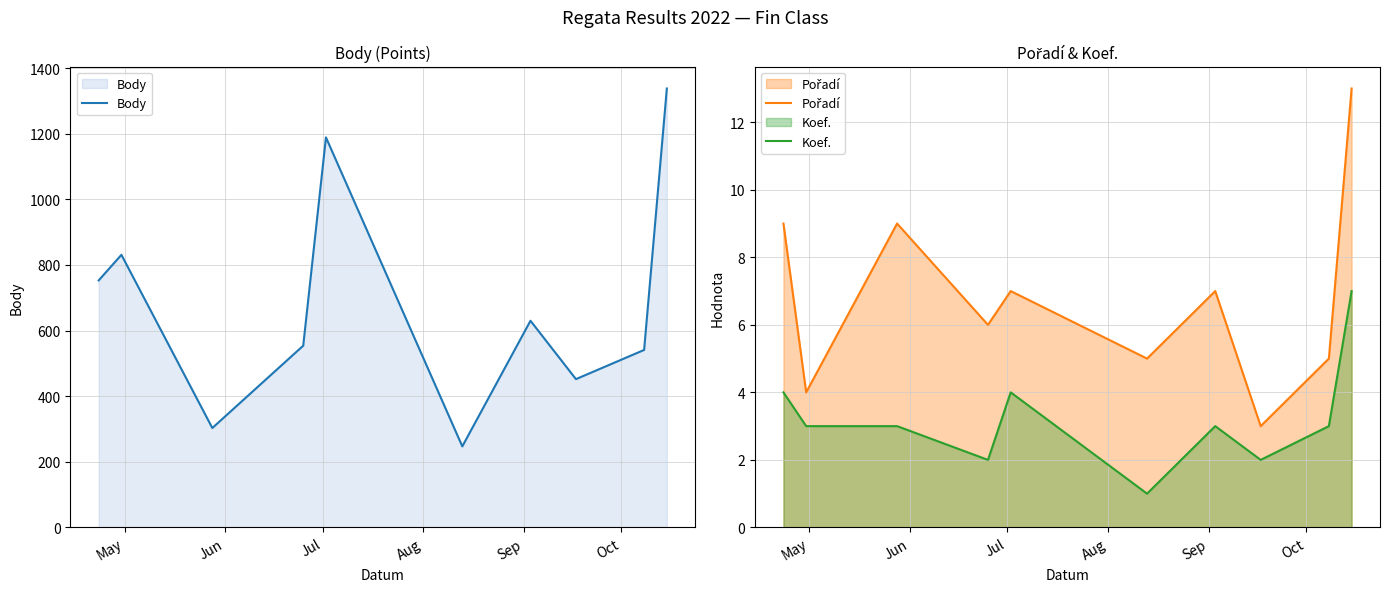

What is the sum of all Koef. values?

32